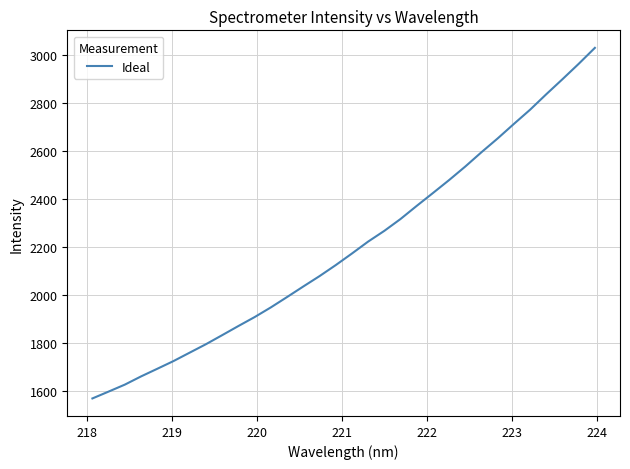

What is the maximum value shown in the chart?

3031.4